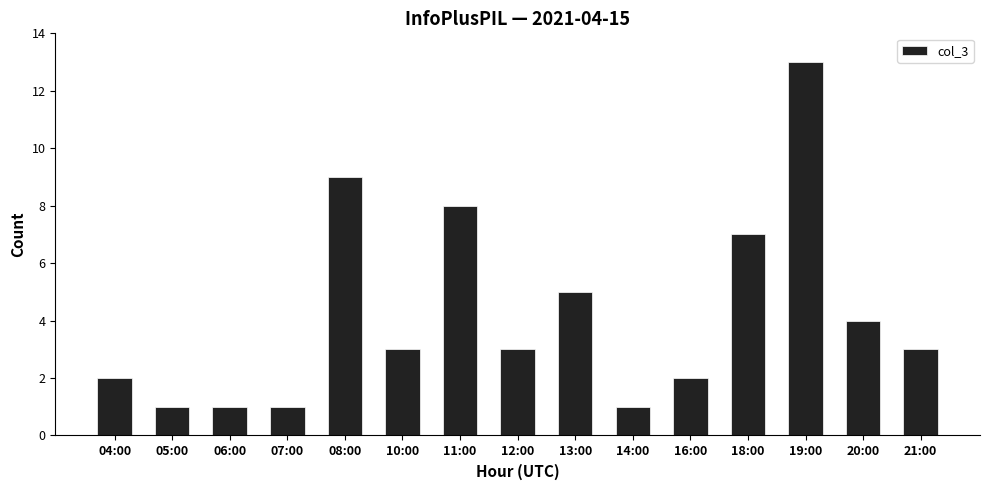

What position from the left is 06:00?

3